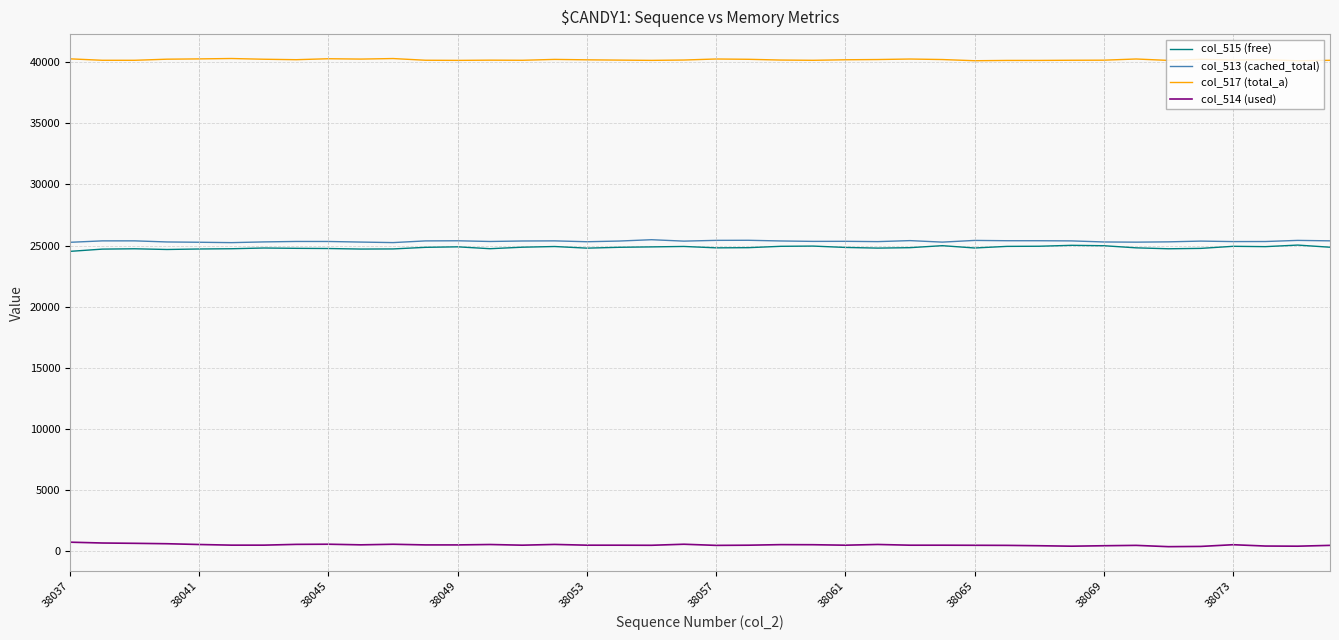

True or false: col_517 (total_a) and col_514 (used) cross at least once.

False